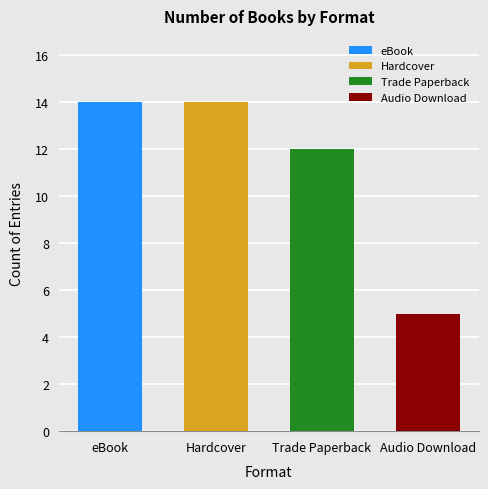

What is the label of the 2nd bar from the left?

Hardcover